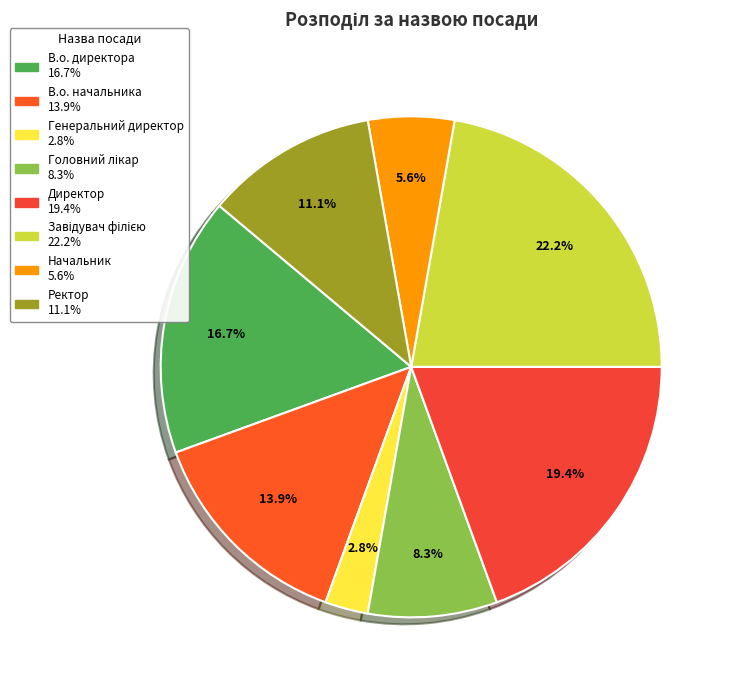

Count the number of slices in the pie.

8